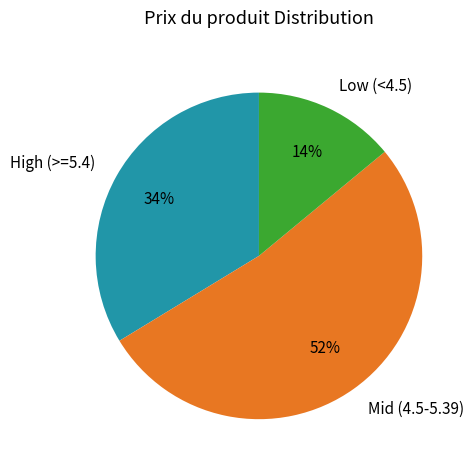

Does any single category account for the majority?

Yes